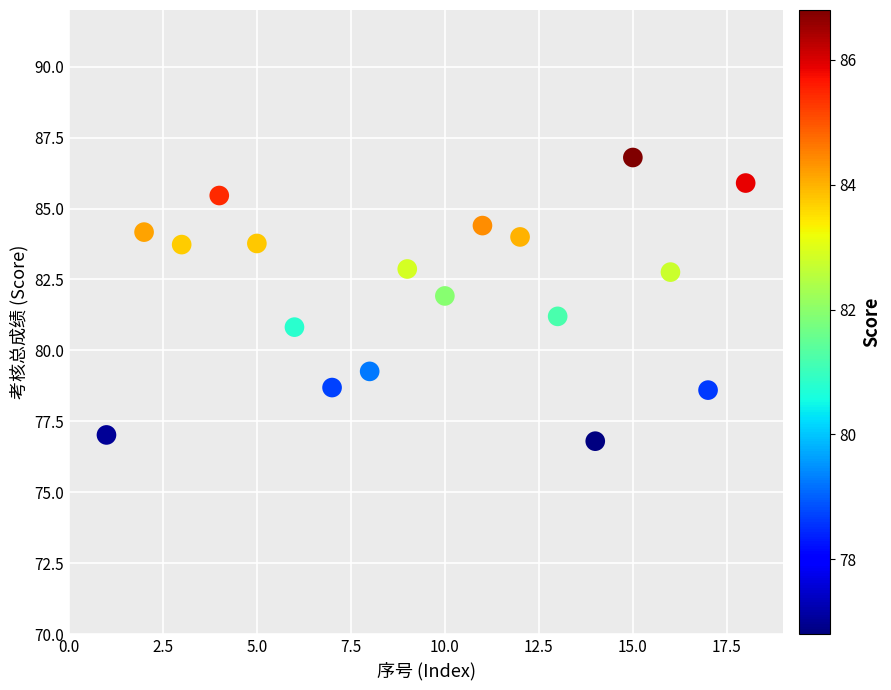

What is the range of Y values (max minus min)?

10.0